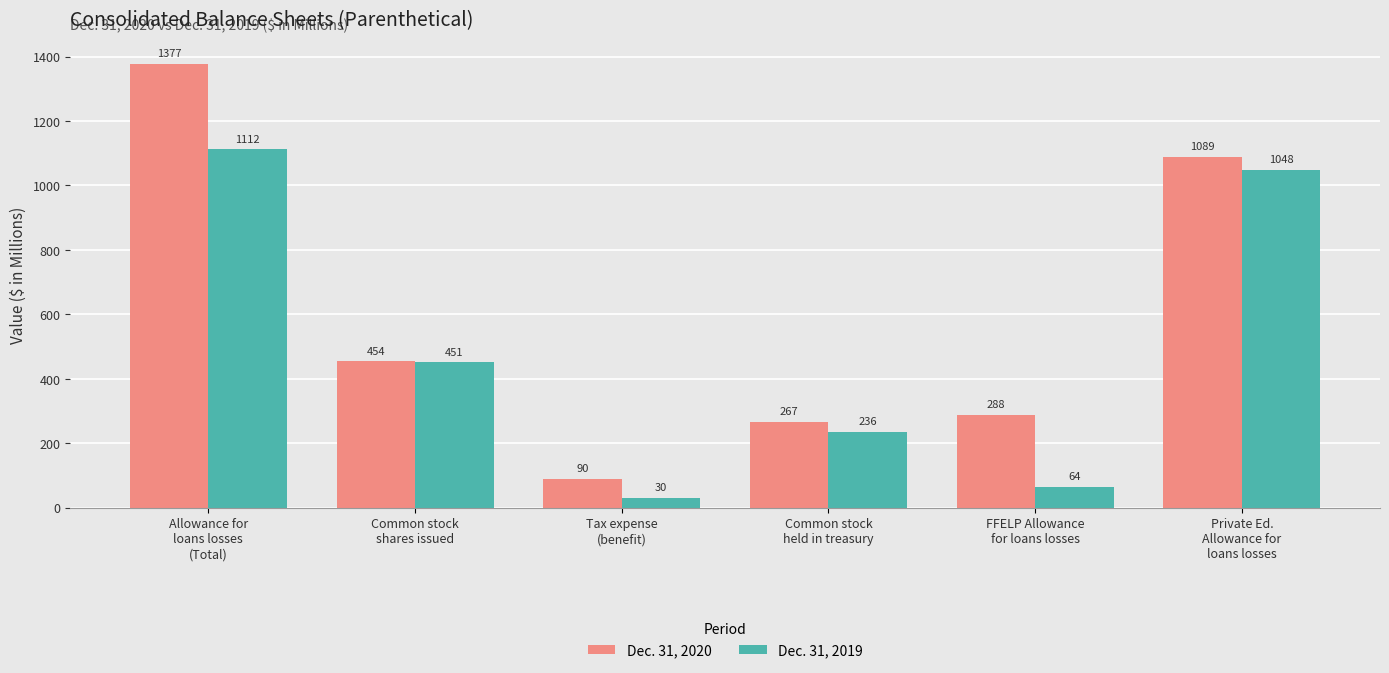

What is the greatest value displayed?

1377